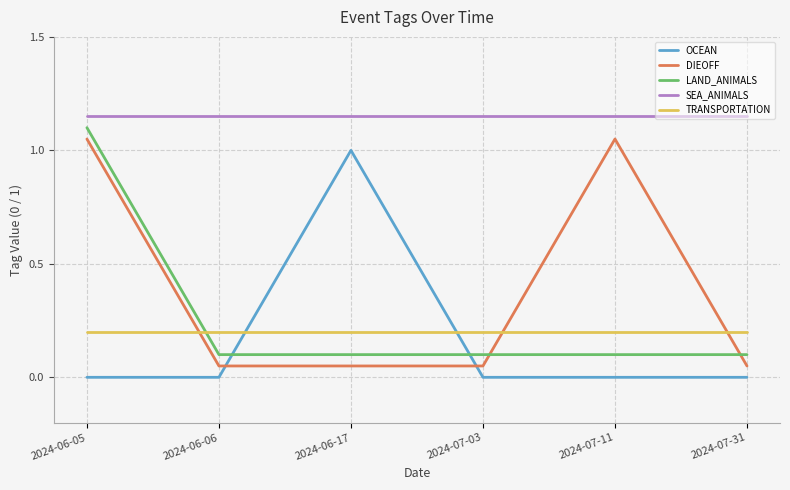

What are all the series names shown in the legend?

OCEAN, DIEOFF, LAND_ANIMALS, SEA_ANIMALS, TRANSPORTATION